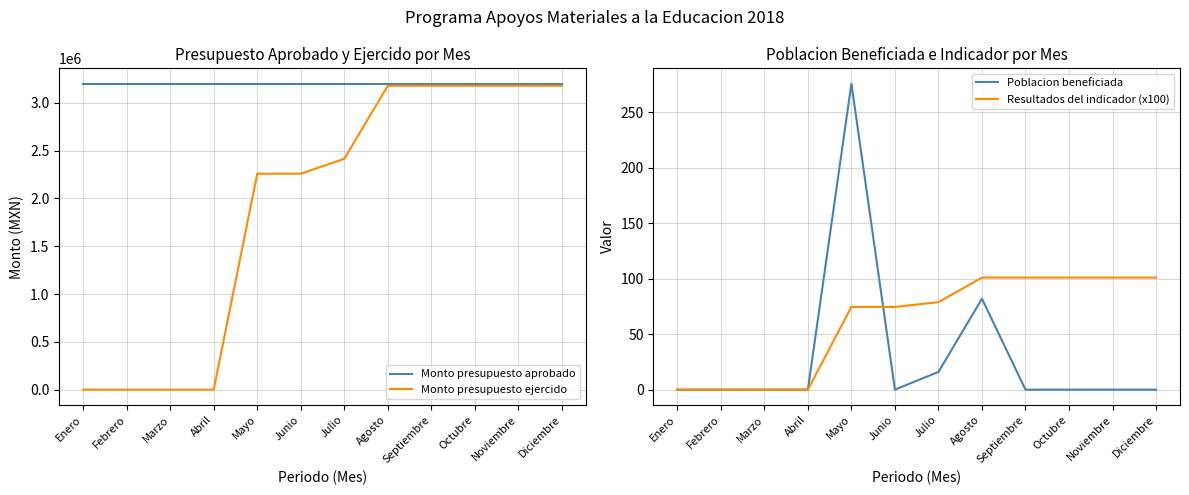

Which category has the highest value in the Monto presupuesto ejercido series?

Agosto